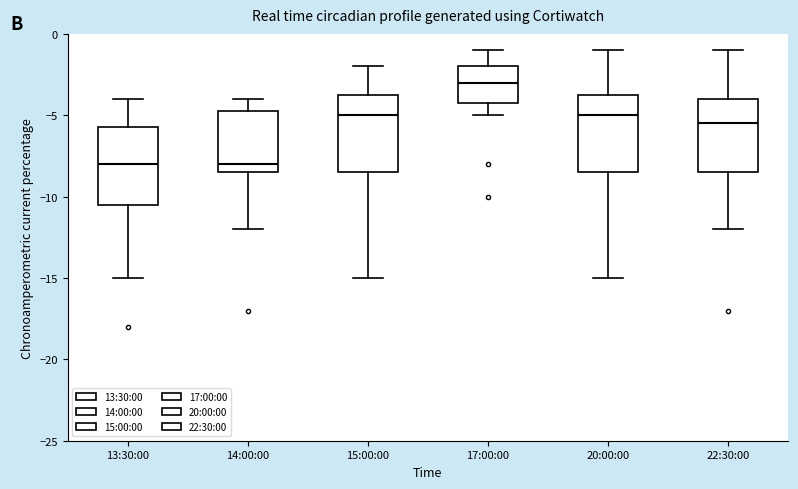

Where does the median line of the box for 22:30:00 sit on the y-axis? The values are not printed on the chart, so give them approximately, as read against the axis.

-5.5